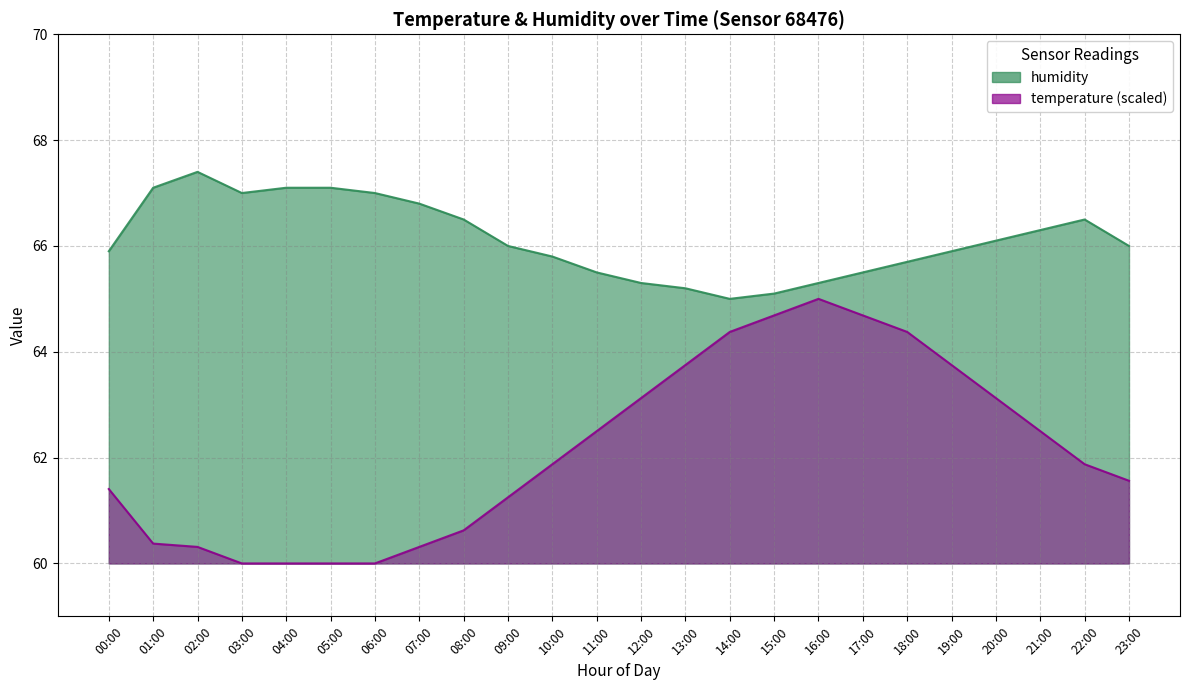

Between 10:00 and 13:00, which series saw the biggest shift?

temperature